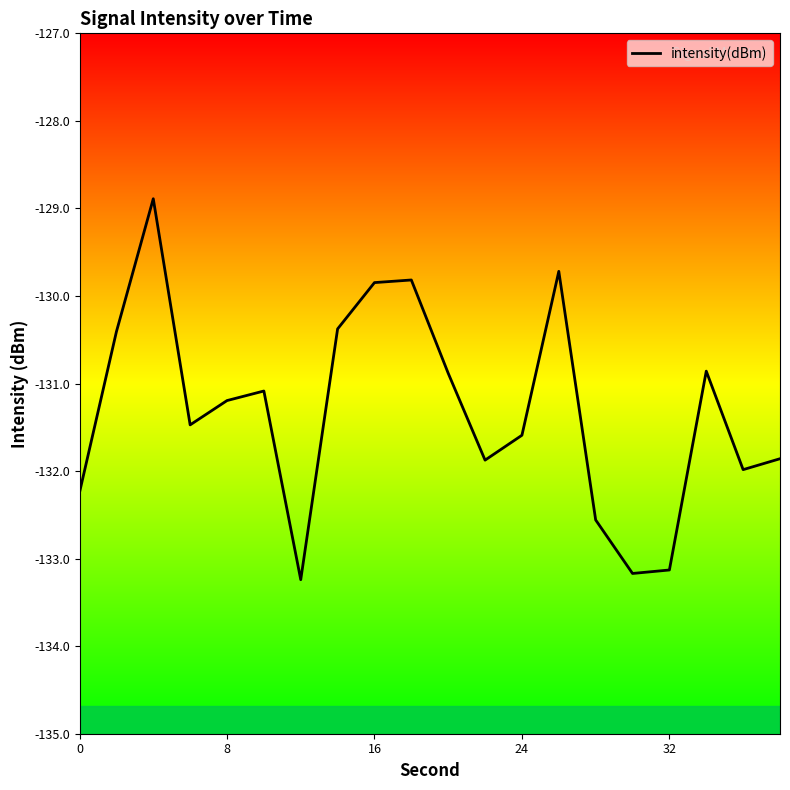

What is the difference between the maximum and minimum values?

4.4